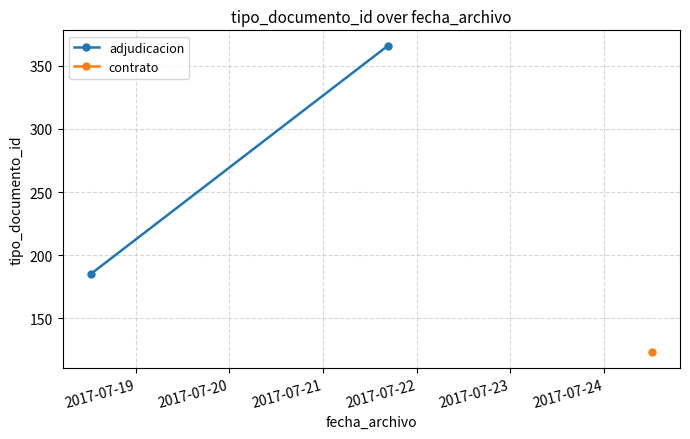

Is it true that the value at 2017-07-20 is 628?

False